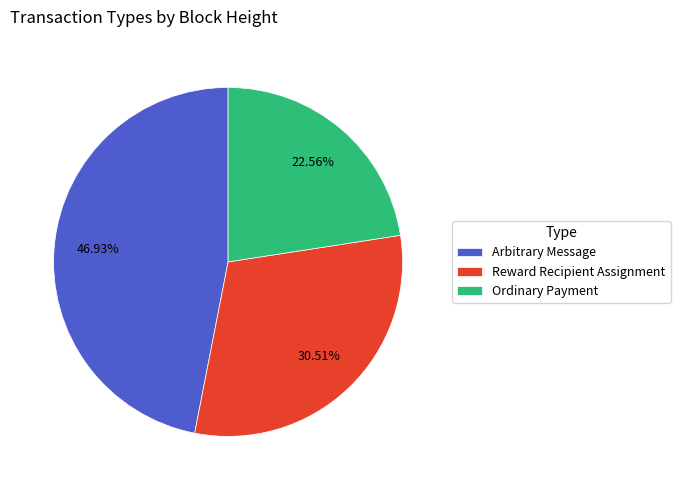

The Arbitrary Message slice represents 41% of the pie. True or false?

False